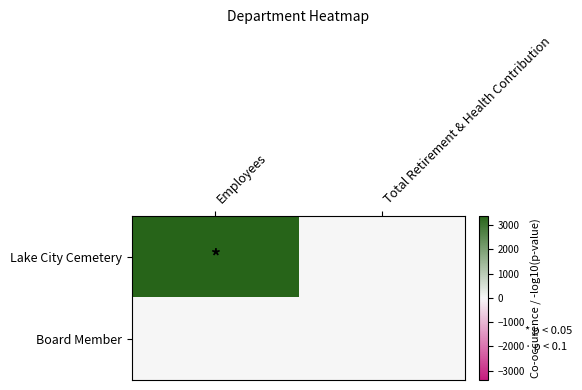

Reading left to right, what are all the values shown in this chart?

Lake City Cemetery: Employees=3384	Total Retirement & Health Contribution=0
Board Member: Employees=0	Total Retirement & Health Contribution=0